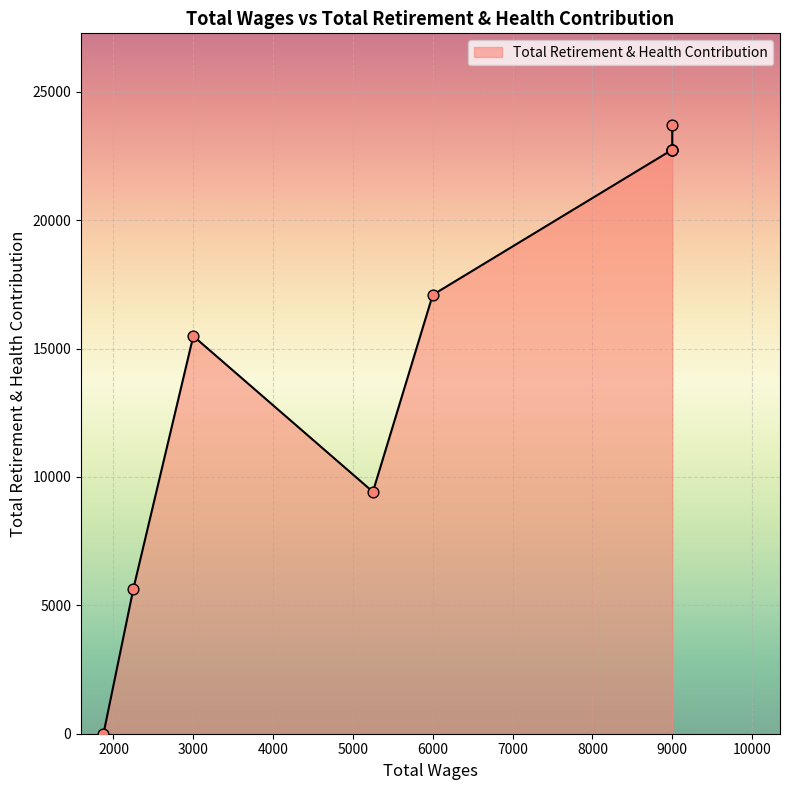

What is the change in value from 6000.0 to 3000.0?

-1606